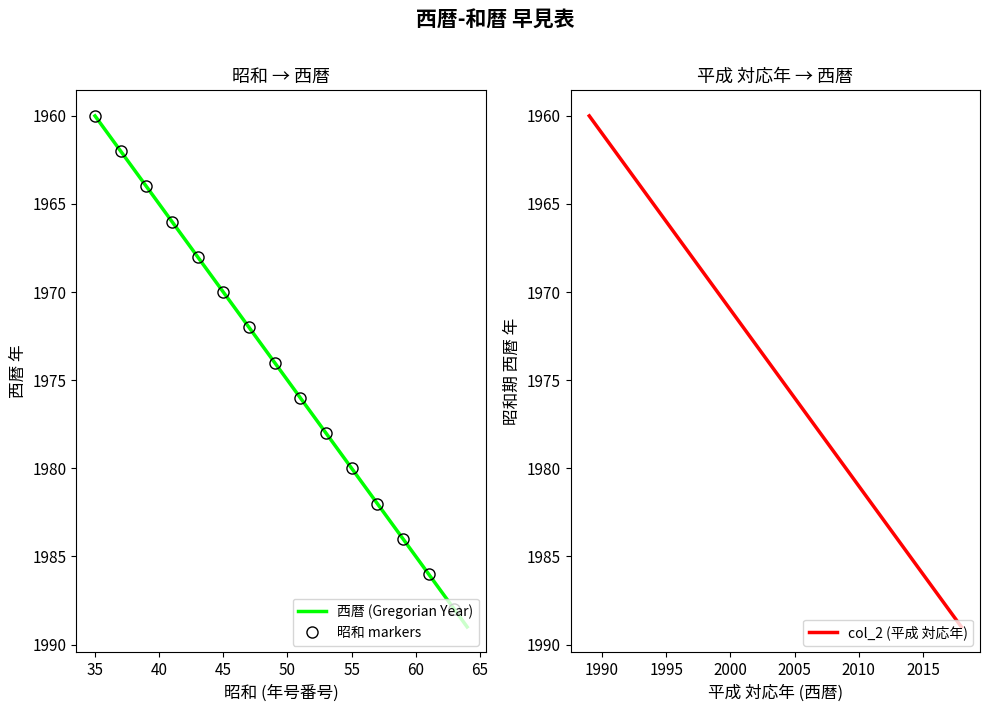

How many values in the col_2 (平成 Start Year) series exceed 1975?

14